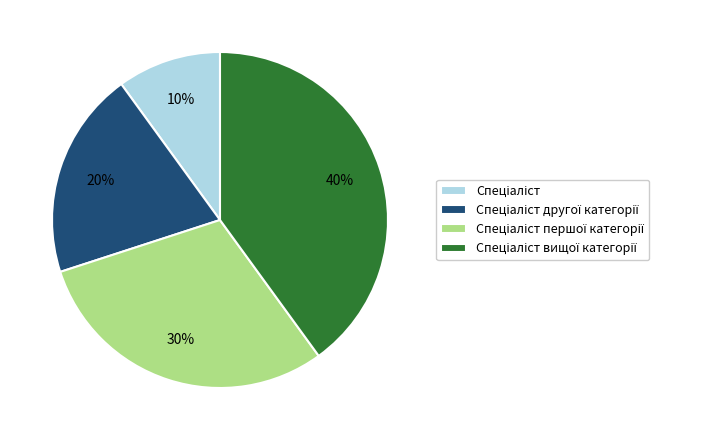

To the nearest percent, what is the average slice percentage?

25%